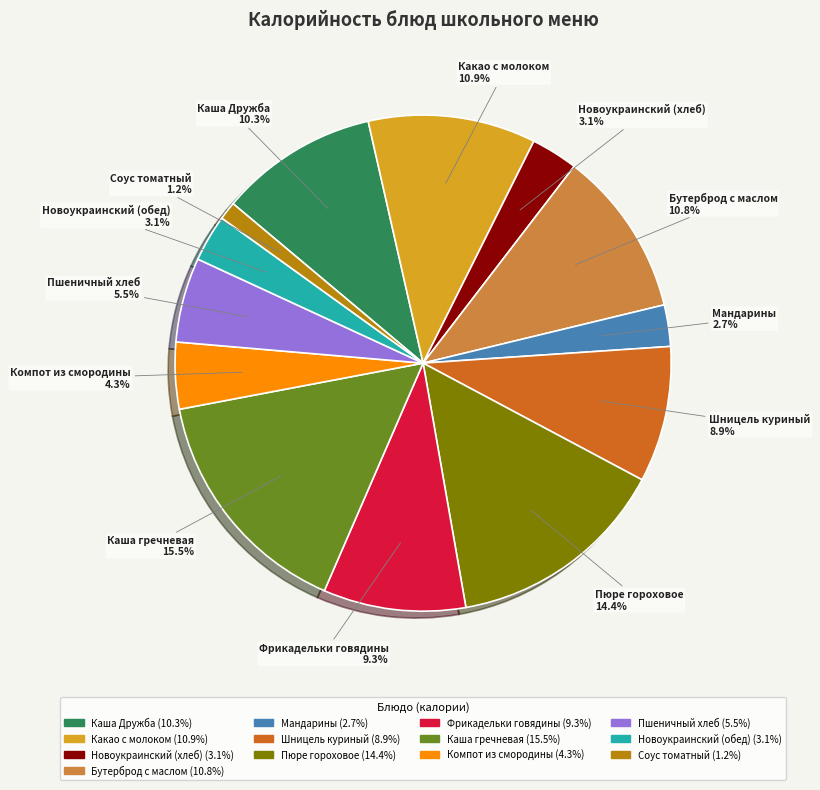

What percentage do Пшеничный хлеб and Соус томатный together represent?

6.7%